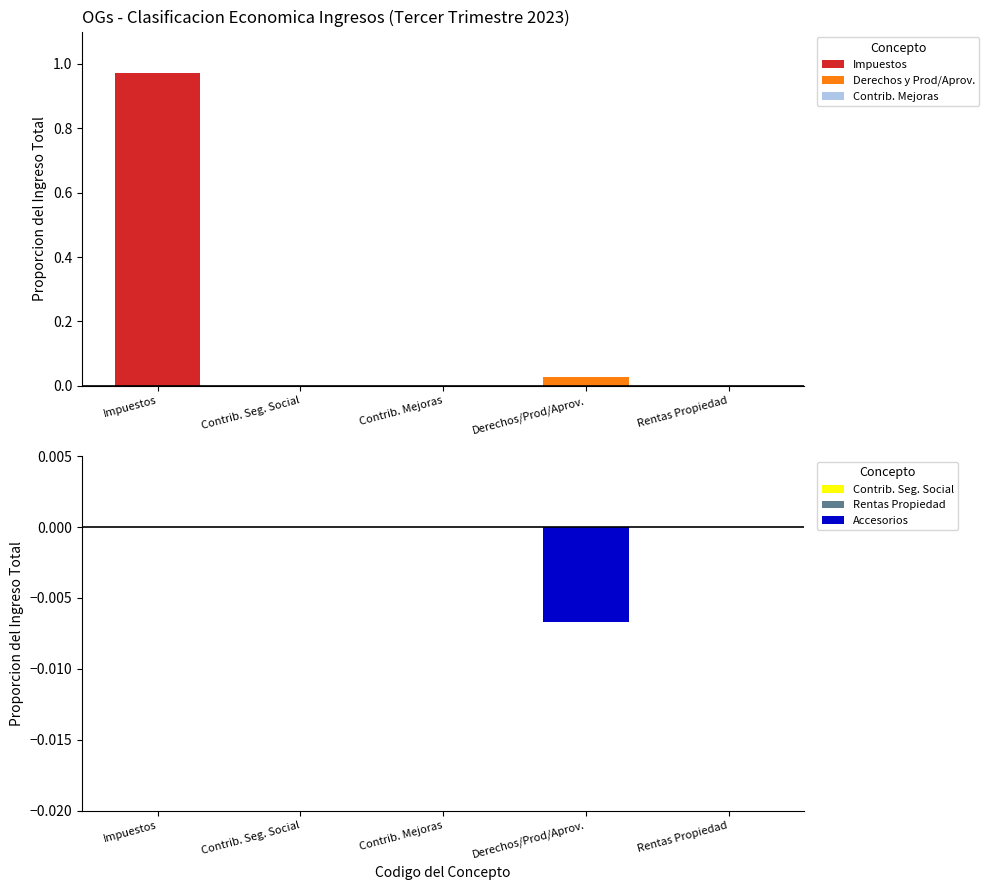

What position from the left is Contrib. Mejoras?

3